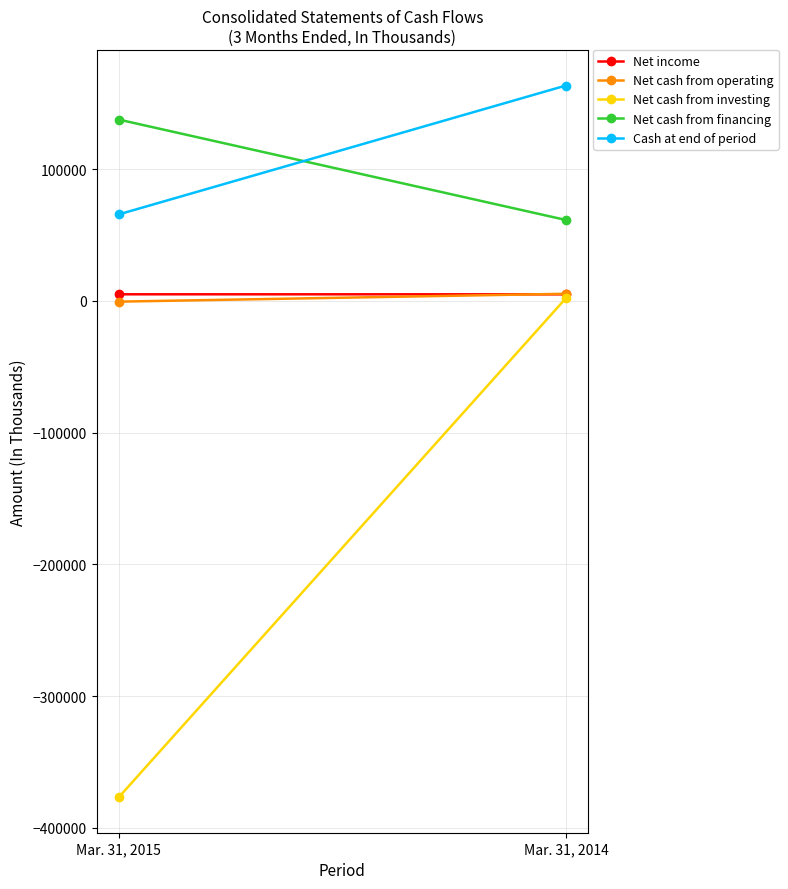

What is the approximate value of Cash at end of period at Mar. 31, 2015?

65625